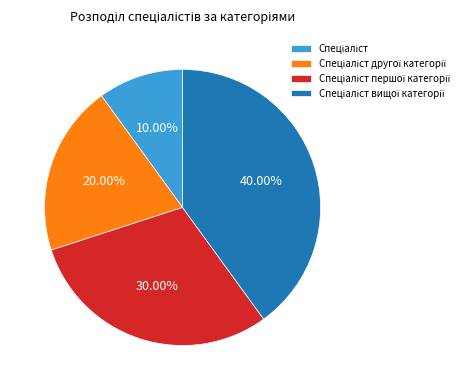

To the nearest percent, what is the difference between the largest and smallest slice percentages?

30%